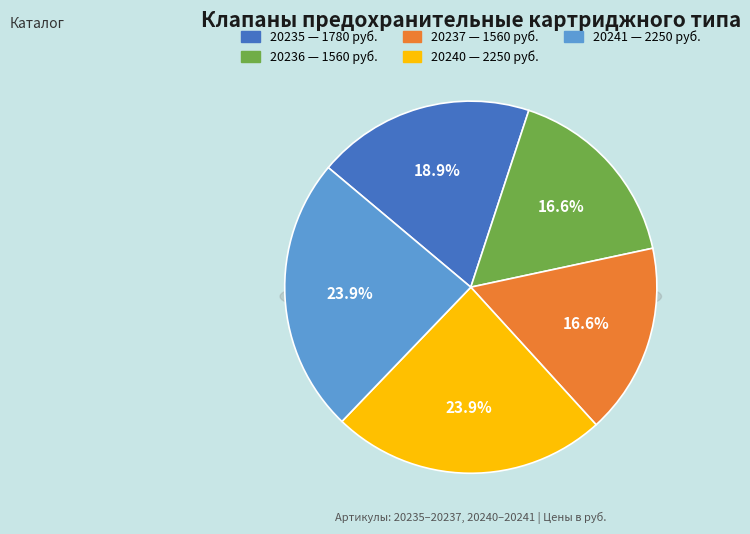

Do 20241 and 20235 together represent more than half of the pie?

No